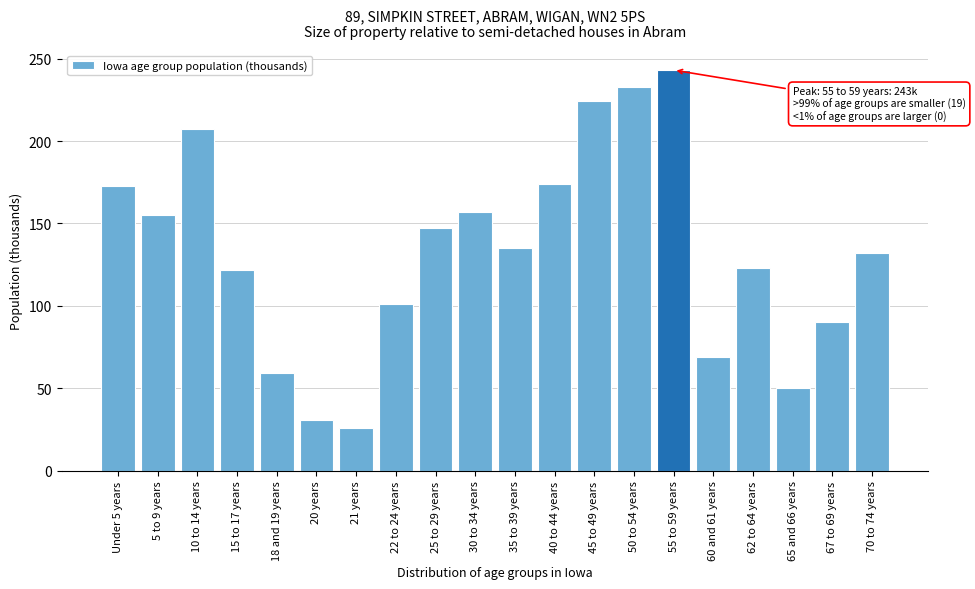

What is the average value?

133